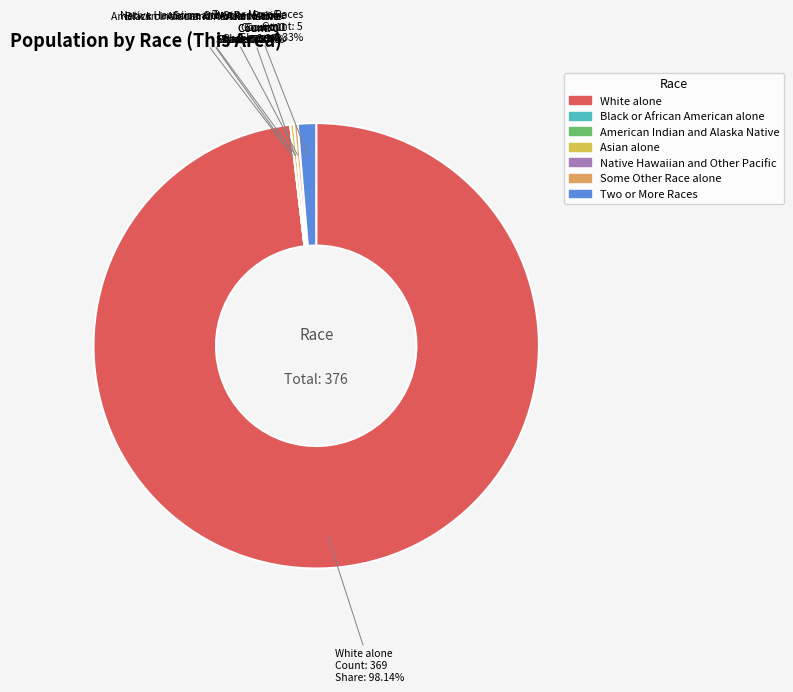

To the nearest percent, what is the average slice percentage?

14%